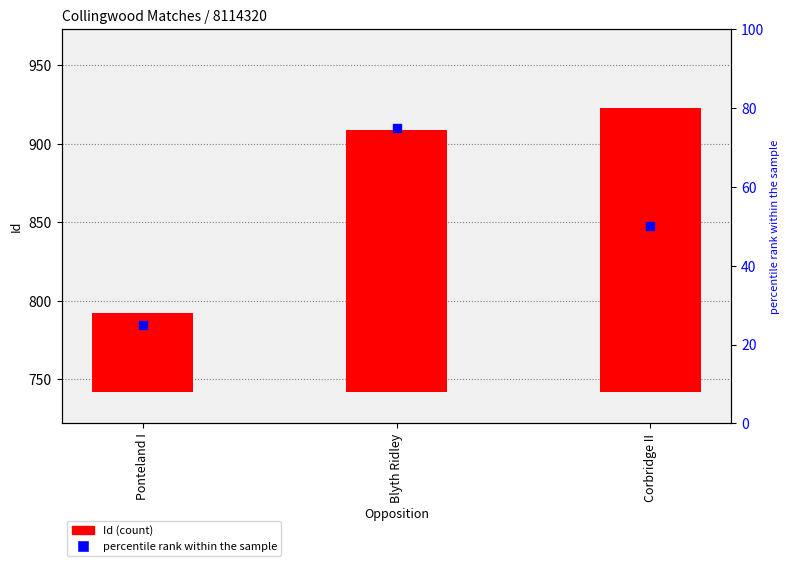

At which category is the sum across all series the highest?

Blyth Ridley